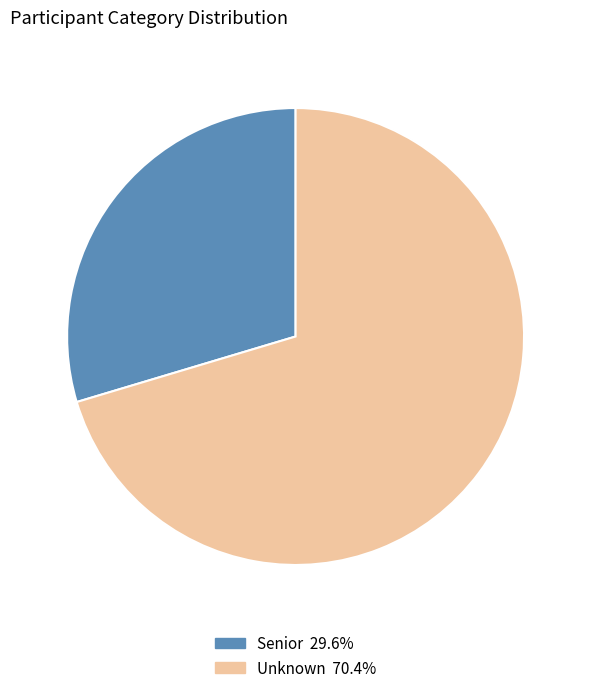

Which slice represents more than half of the pie?

Unknown